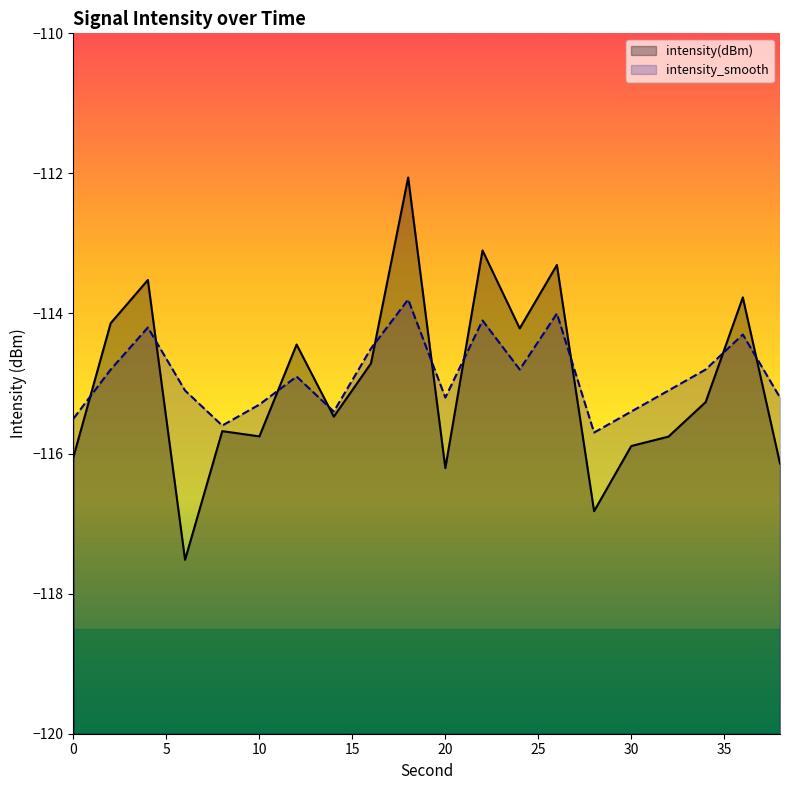

What is the difference between the maximum and second lowest values in the intensity_smooth series?

1.8